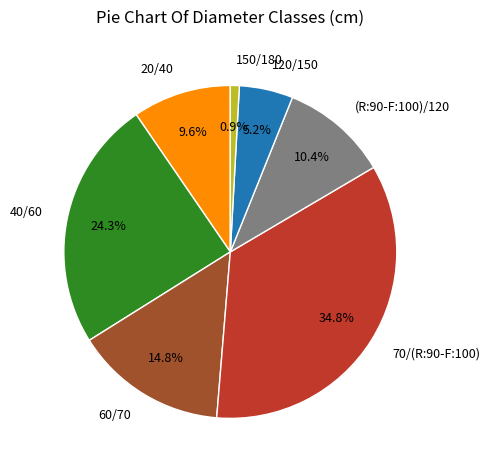

What is the largest slice in the pie chart?

70/(R:90-F:100)